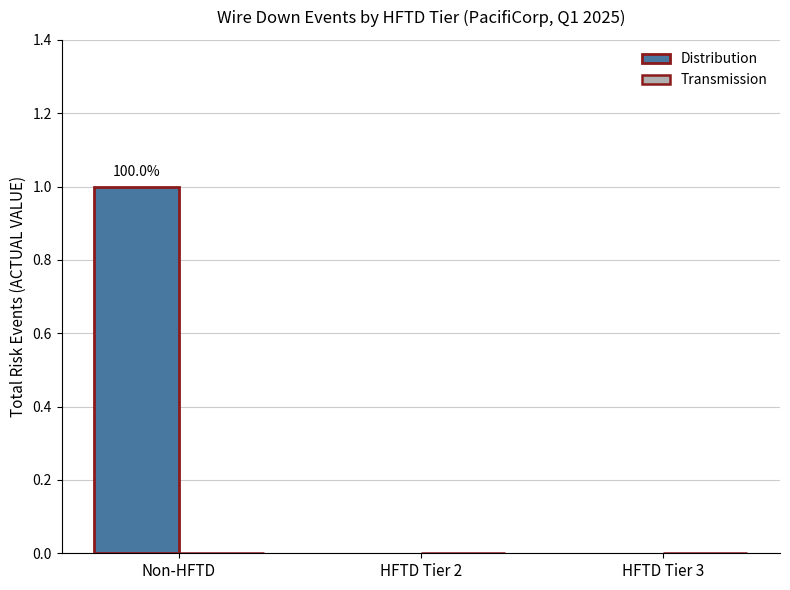

Which has a higher value, HFTD Tier 3 or Non-HFTD?

Non-HFTD